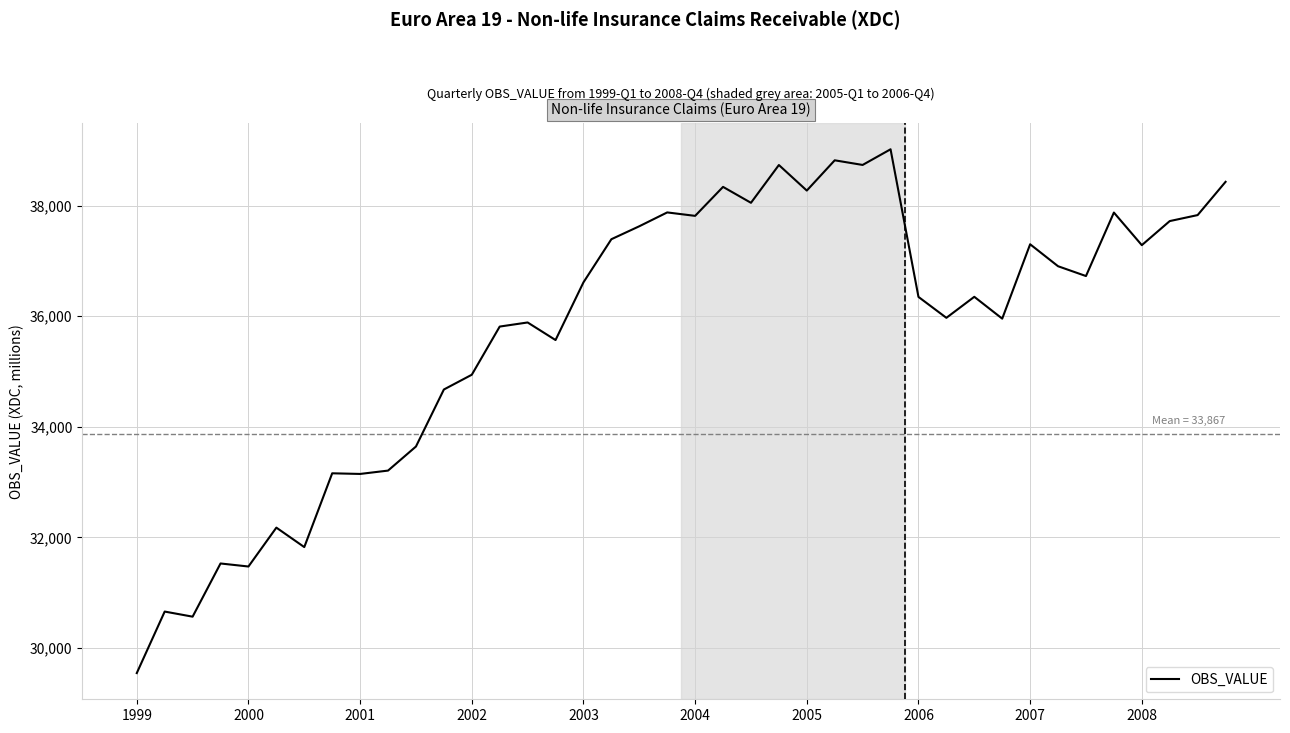

What is the difference between the maximum and minimum values?

9476.6